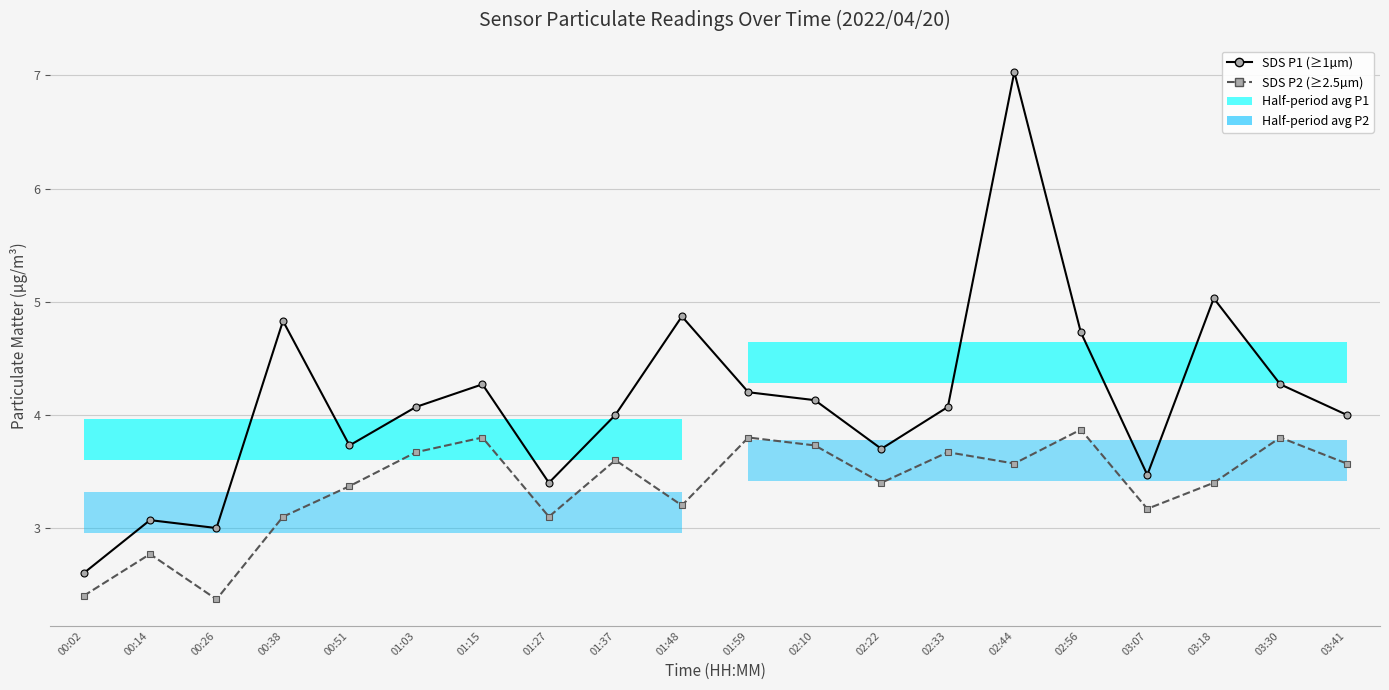

True or false: SDS P1 (particle ≥1µm) and SDS P2 (particle ≥2.5µm) intersect in this chart.

False